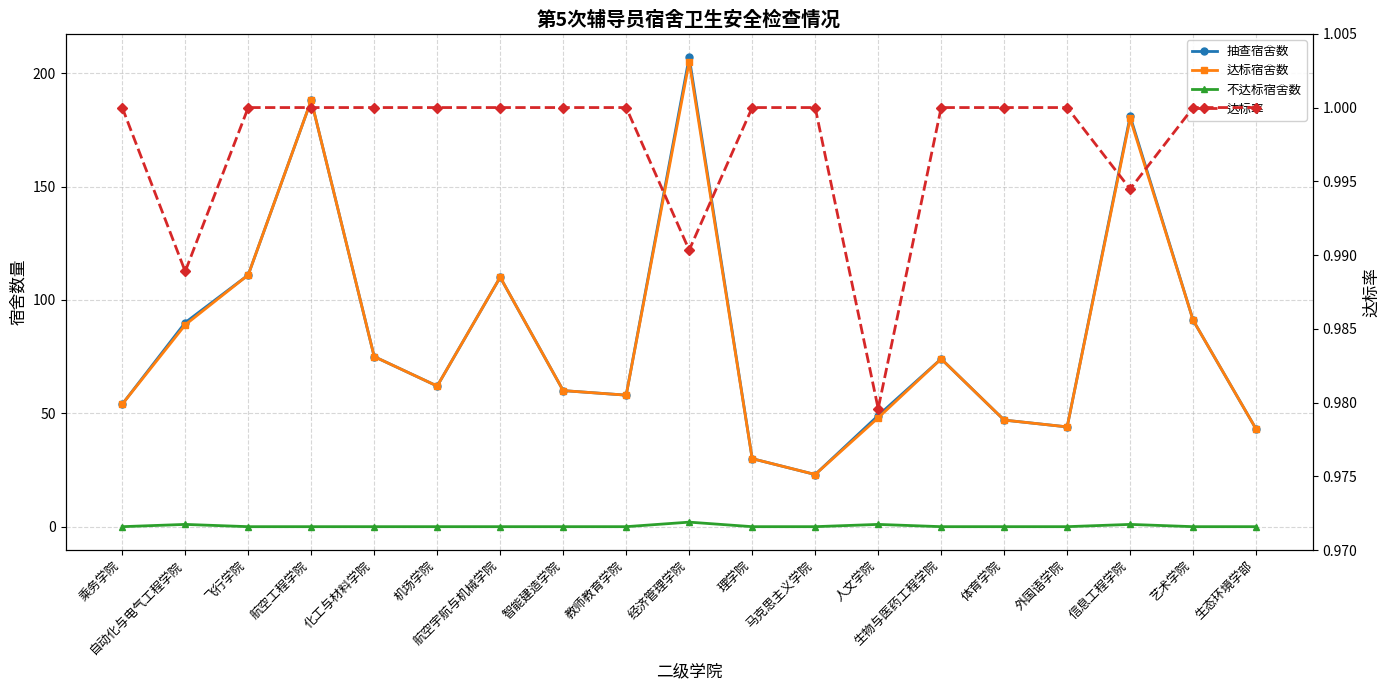

Rank the series by their maximum value, from highest to lowest.

抽查宿舍数, 达标宿舍数, 不达标宿舍数, 达标率